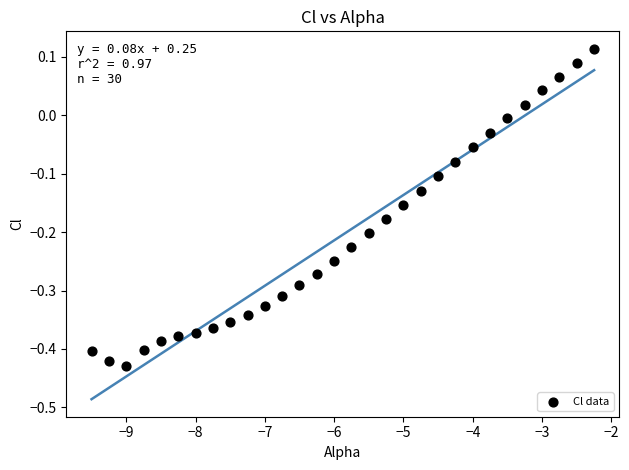

What is the range of X values (max minus min)?

7.2